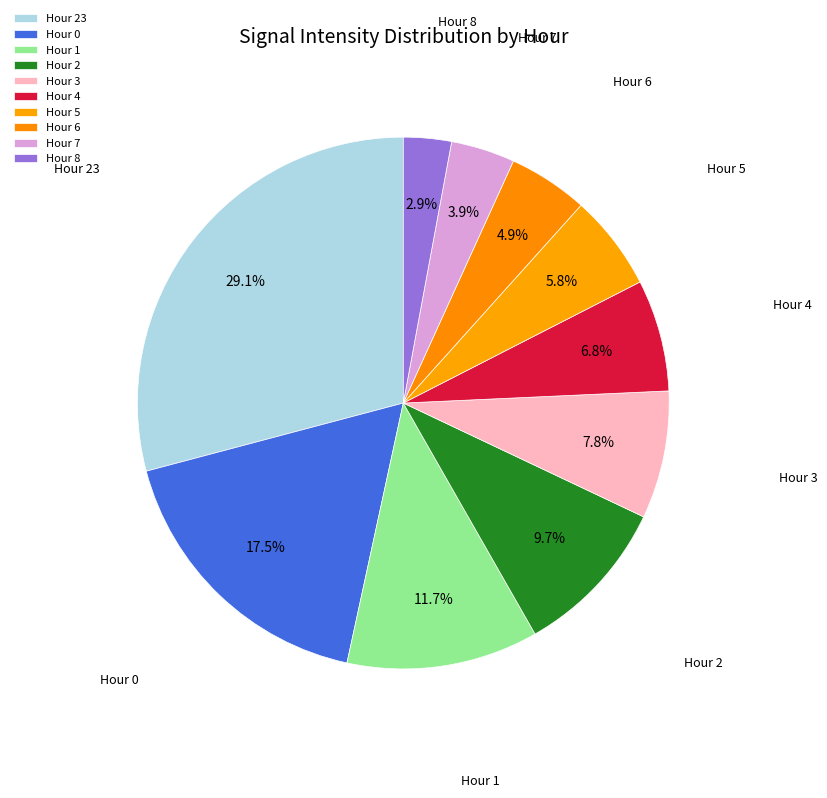

Rank the categories by value from highest to lowest.

Hour 23, Hour 0, Hour 1, Hour 2, Hour 3, Hour 4, Hour 5, Hour 6, Hour 7, Hour 8